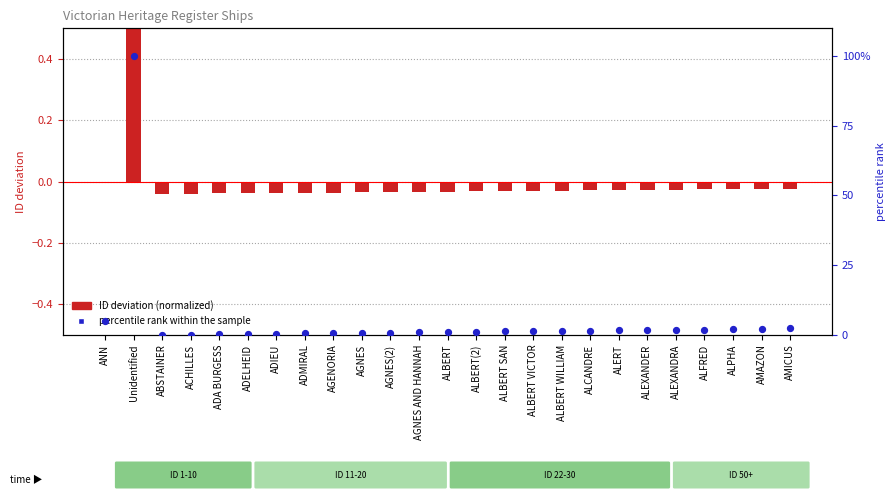

Which series reaches the maximum Y coordinate?

percentile rank within the sample